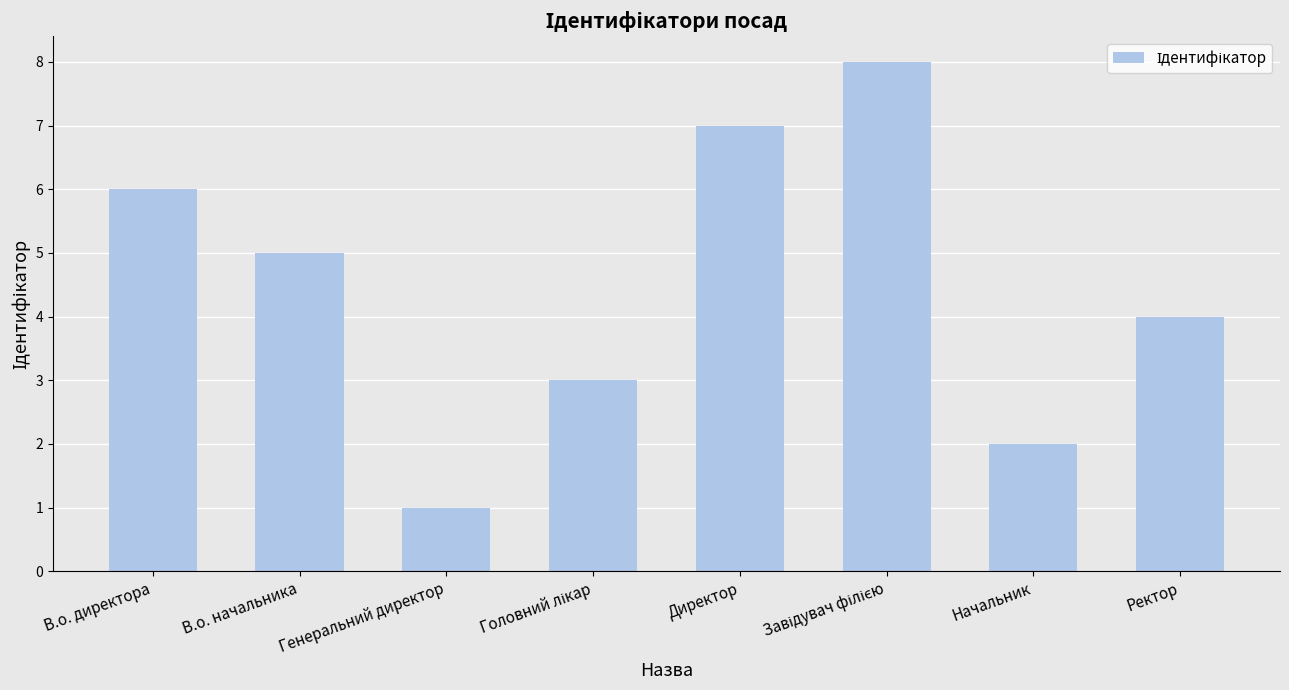

Is it true that the value at В.о. начальника is 5?

True